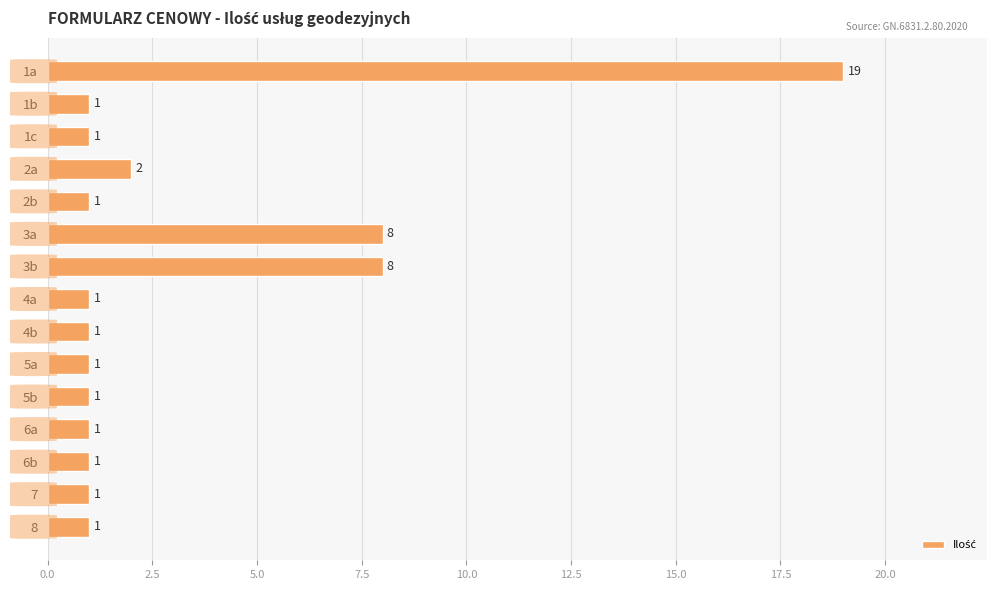

What is the difference between the second highest and minimum values?

7